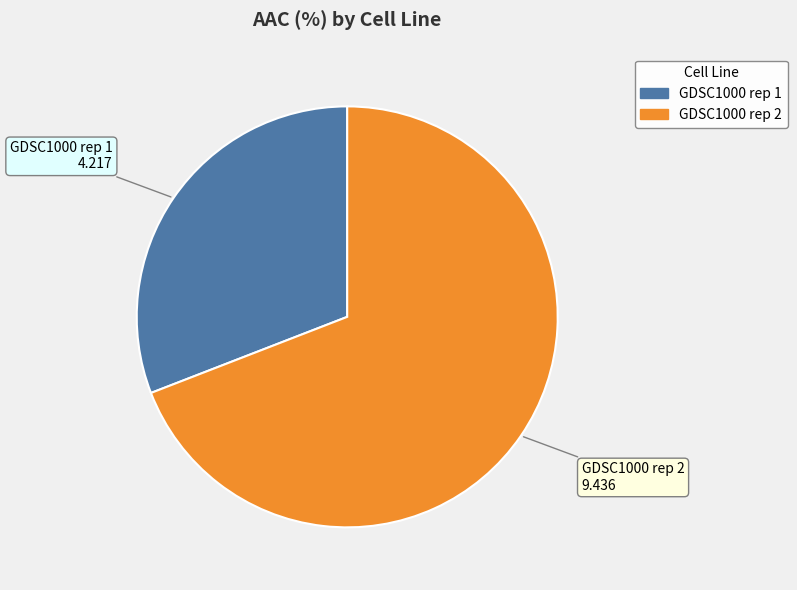

Rank the categories by value from lowest to highest.

GDSC1000 rep 1, GDSC1000 rep 2